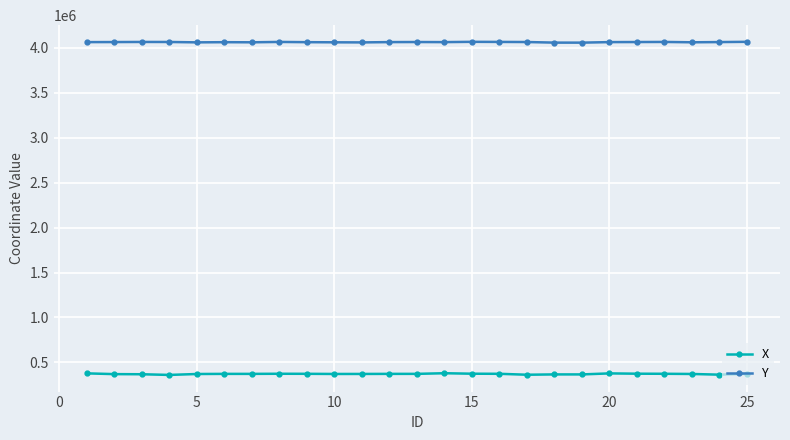

What is the highest value of the X series?

378873